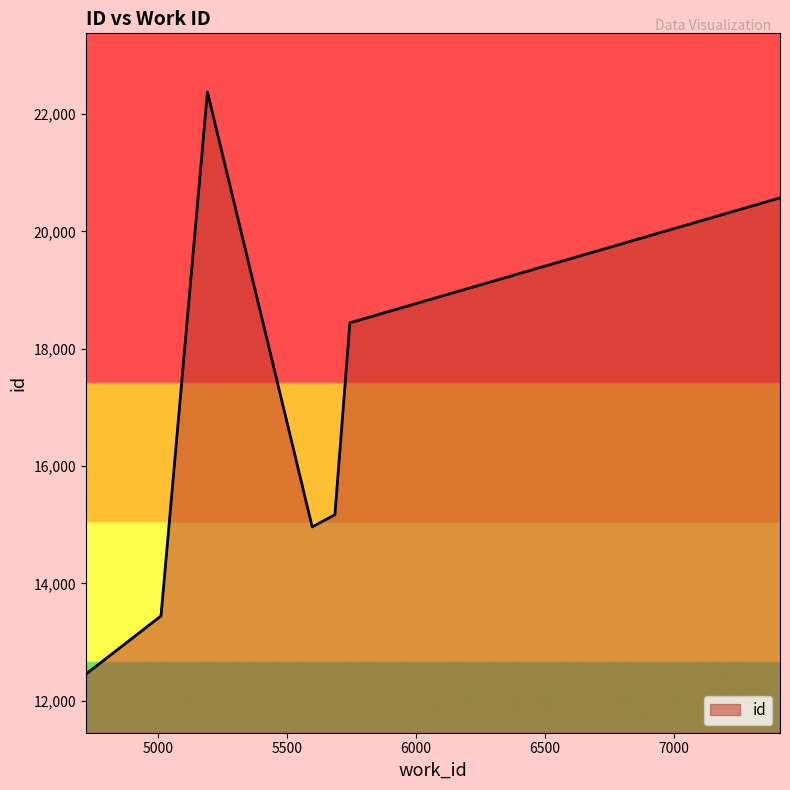

What is the minimum value shown in the chart?

12455